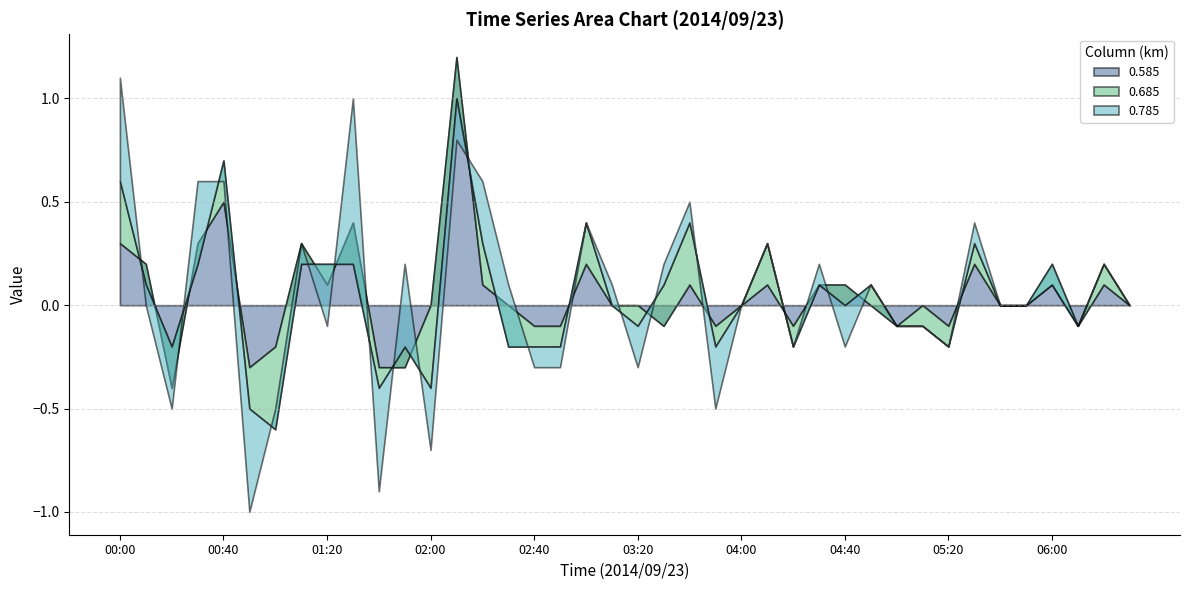

The 0.685 series shows -0.1 at 03:20. True or false?

True